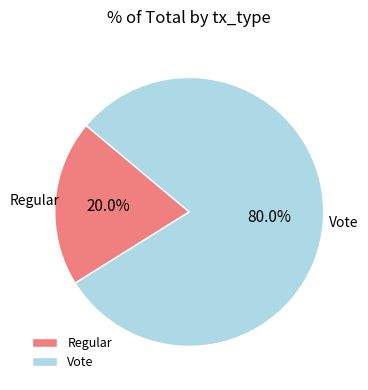

Is the sum of Regular and Vote greater than half?

Yes